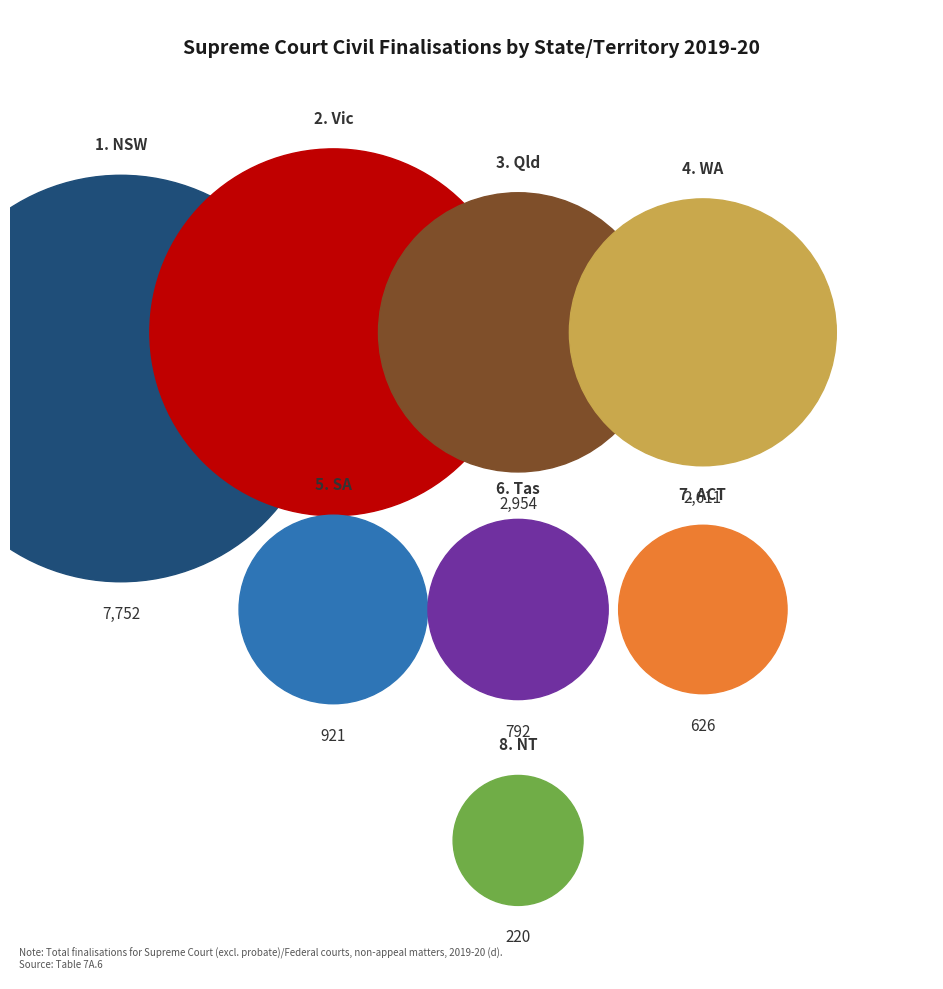

To the nearest percent, what is the difference between the largest and smallest slice percentages?

34%